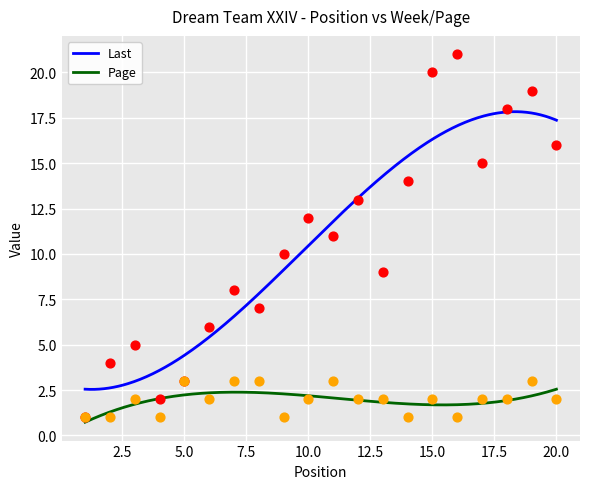

Which series contains the highest Y value?

Last